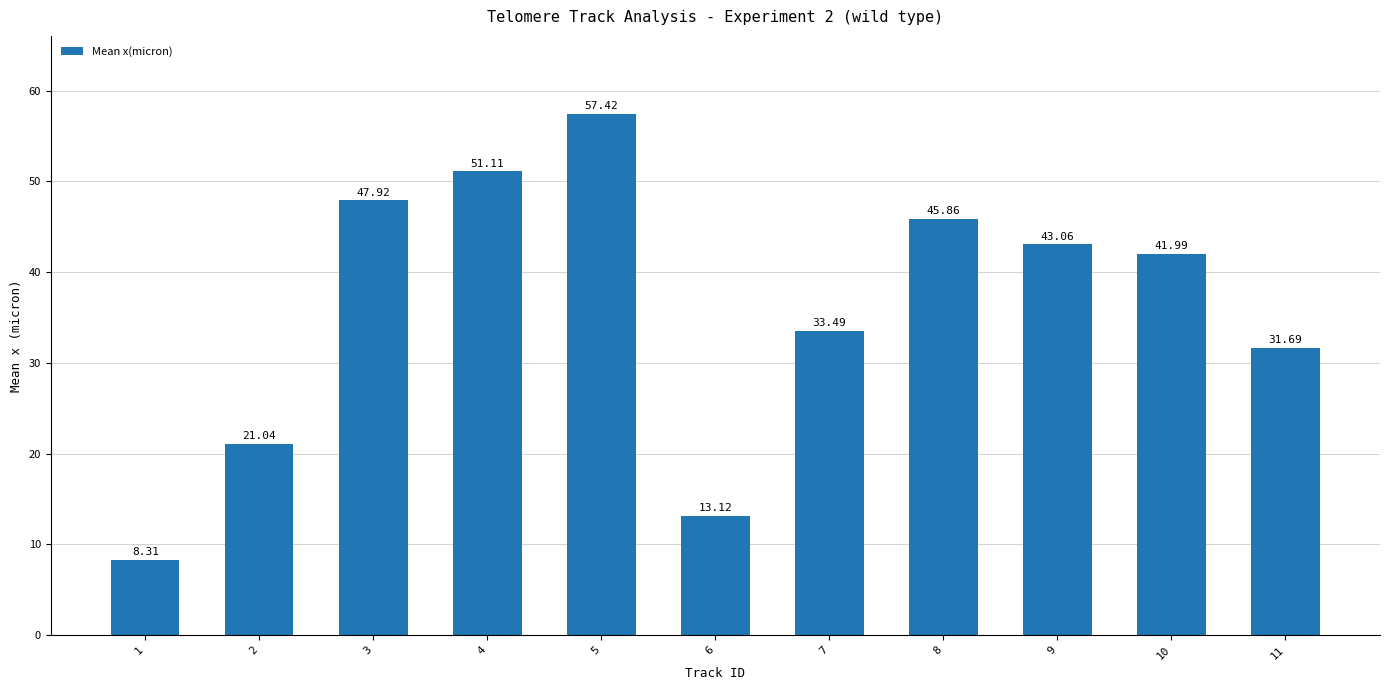

The chart shows a value of 33.5 at 7. True or false?

True